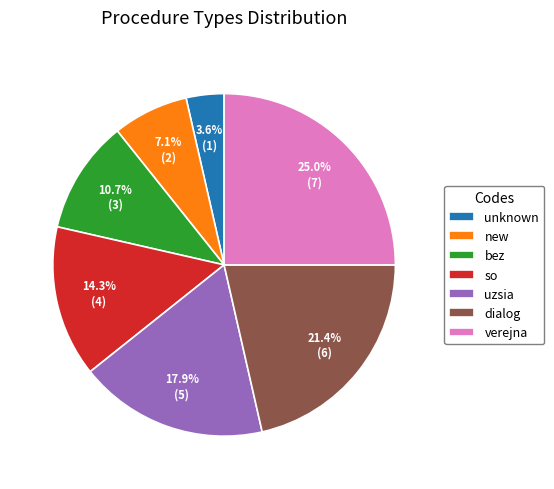

Is it true that dialog is 21% of the pie?

True